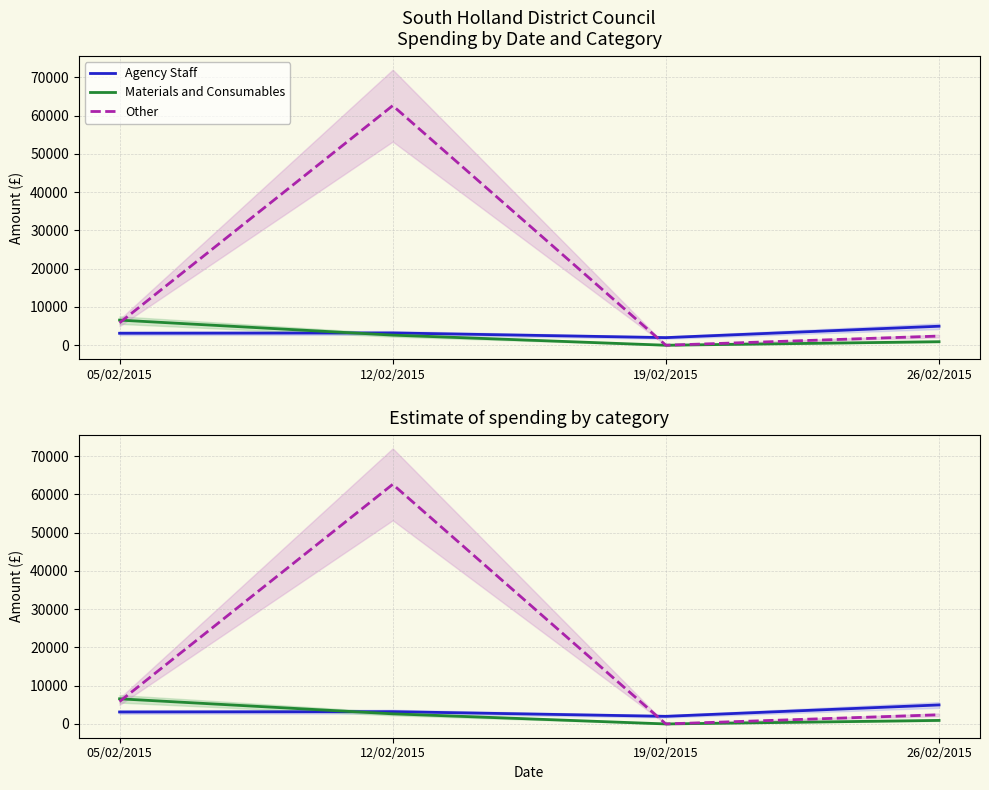

At how many categories does at least one series exceed 59716?

1